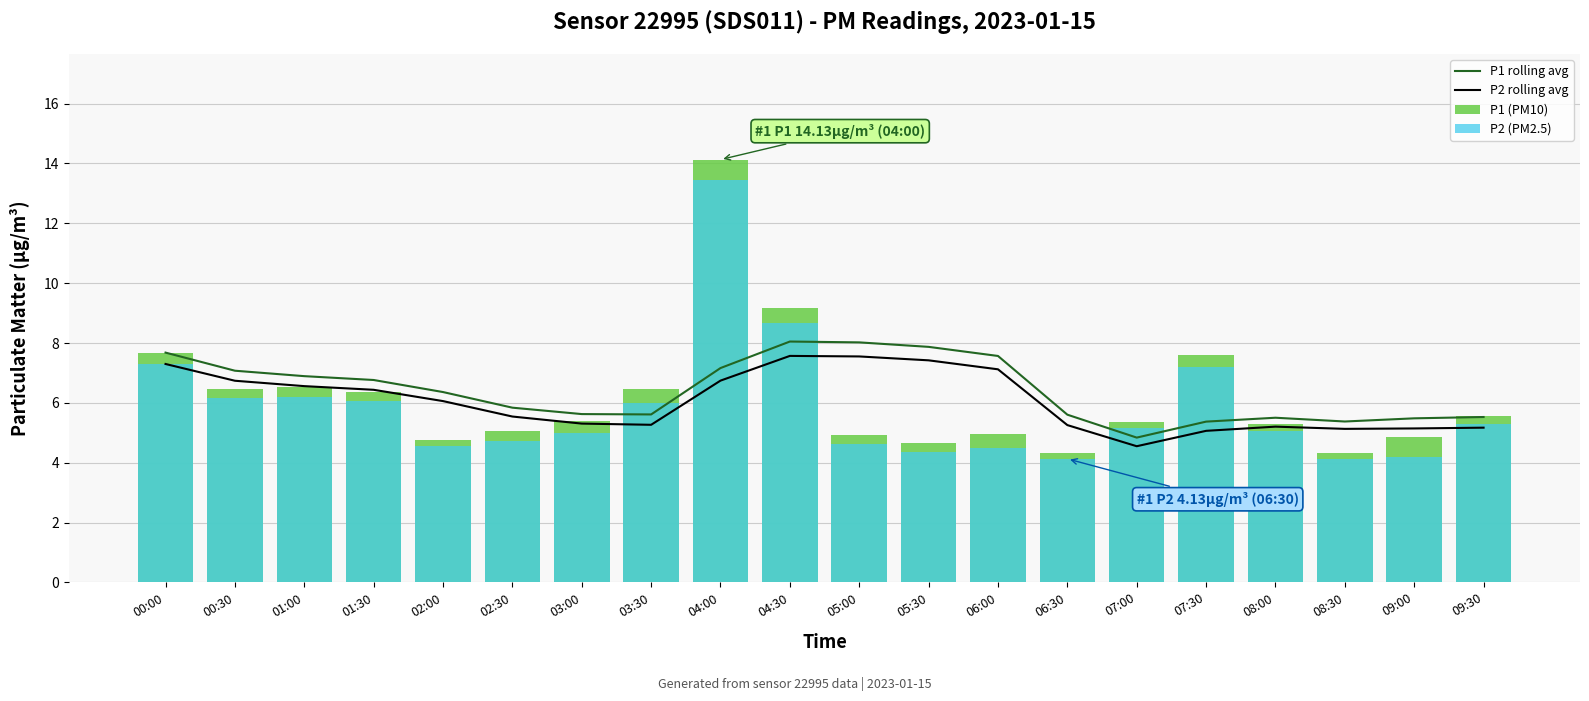

What is the value of the P2 rolling avg bar at the 18th from the left?

5.1